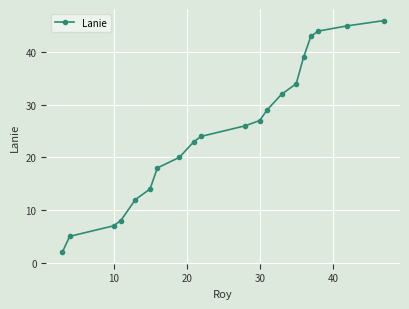

What is the difference between the maximum and minimum values?

44